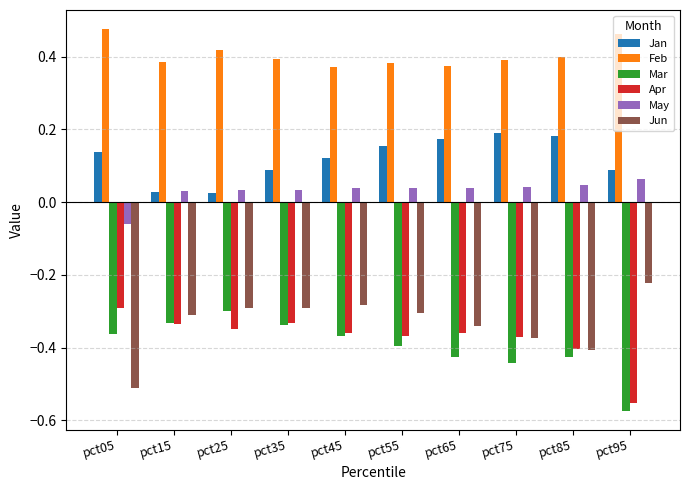

What is the sum of the Feb values at pct05 and pct55?

0.9